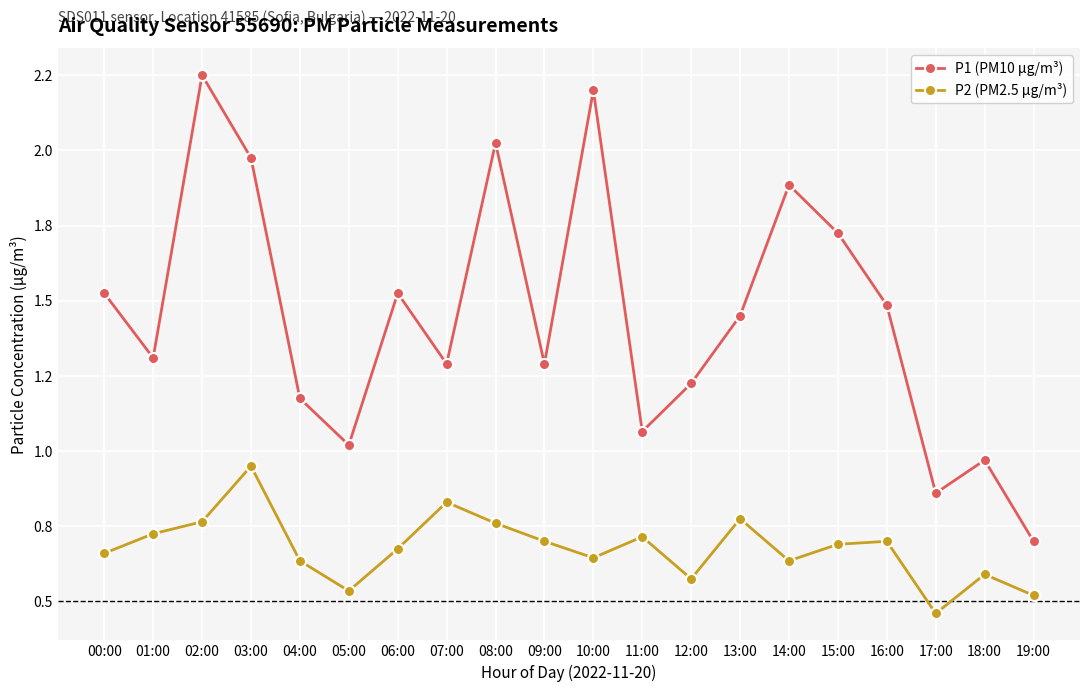

Does the chart have visible grid lines?

Yes